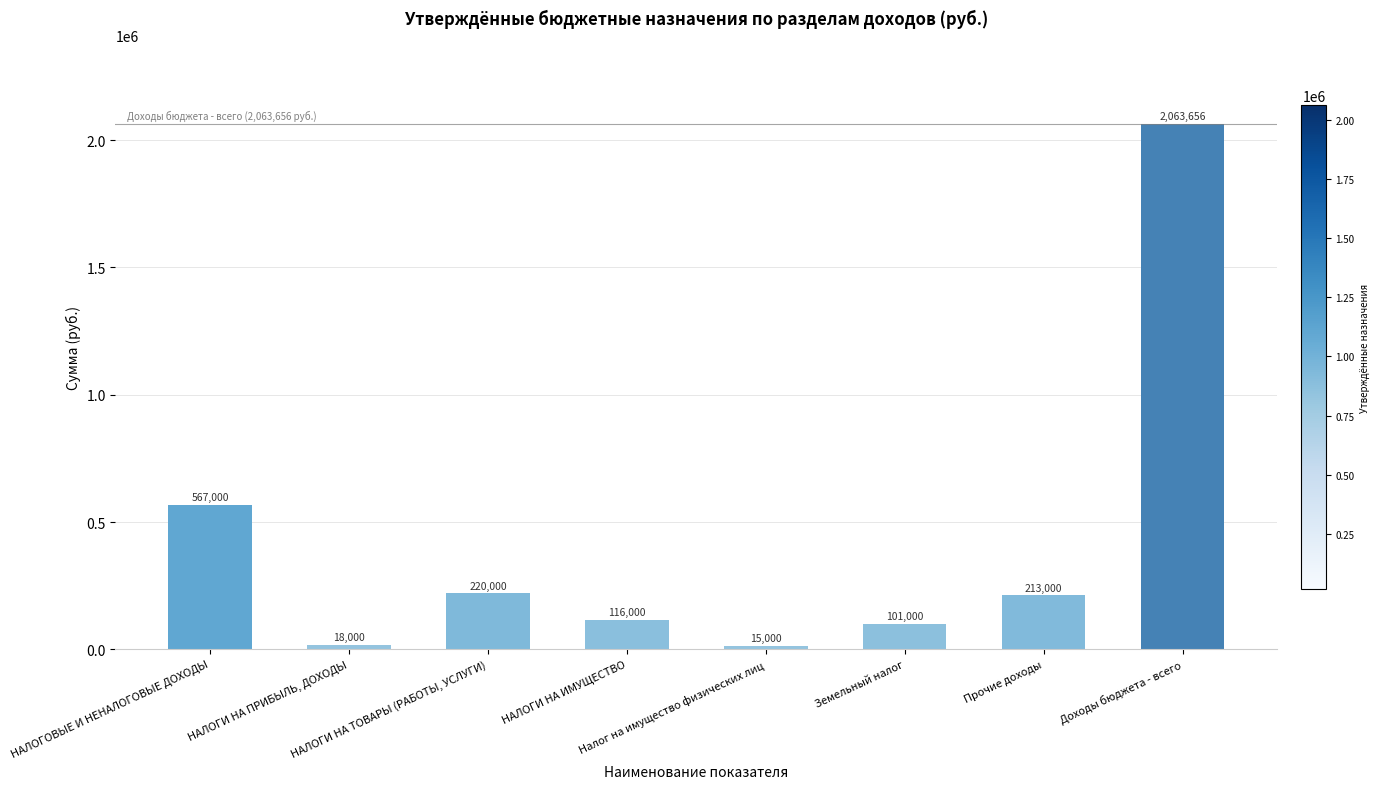

At which label is the value closest to 1039328?

НАЛОГОВЫЕ И НЕНАЛОГОВЫЕ ДОХОДЫ